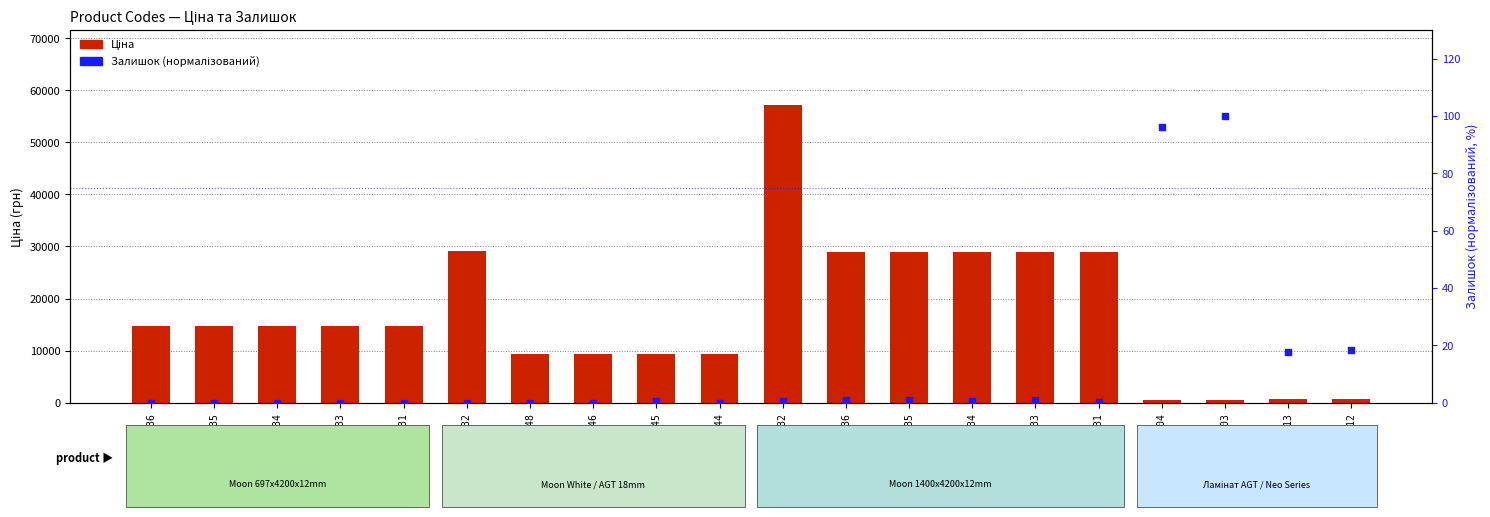

Which series has the widest spread of Y values?

Ціна